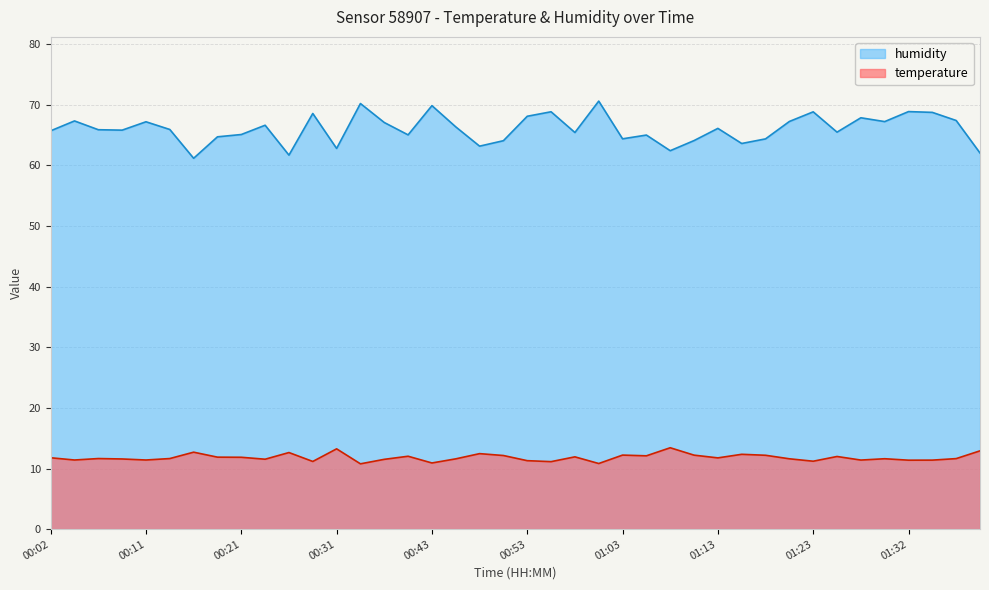

List the labels in order of temperature value, largest first.

01:08, 00:31, 01:40, 00:16, 00:26, 00:49, 01:15, 01:03, 01:11, 01:18, 00:51, 01:06, 00:41, 01:25, 00:58, 00:19, 00:21, 00:02, 01:13, 00:07, 00:14, 01:37, 01:30, 01:20, 00:46, 00:09, 00:24, 00:38, 00:04, 00:11, 01:28, 01:35, 01:32, 00:53, 01:23, 00:29, 00:56, 00:43, 01:01, 00:33